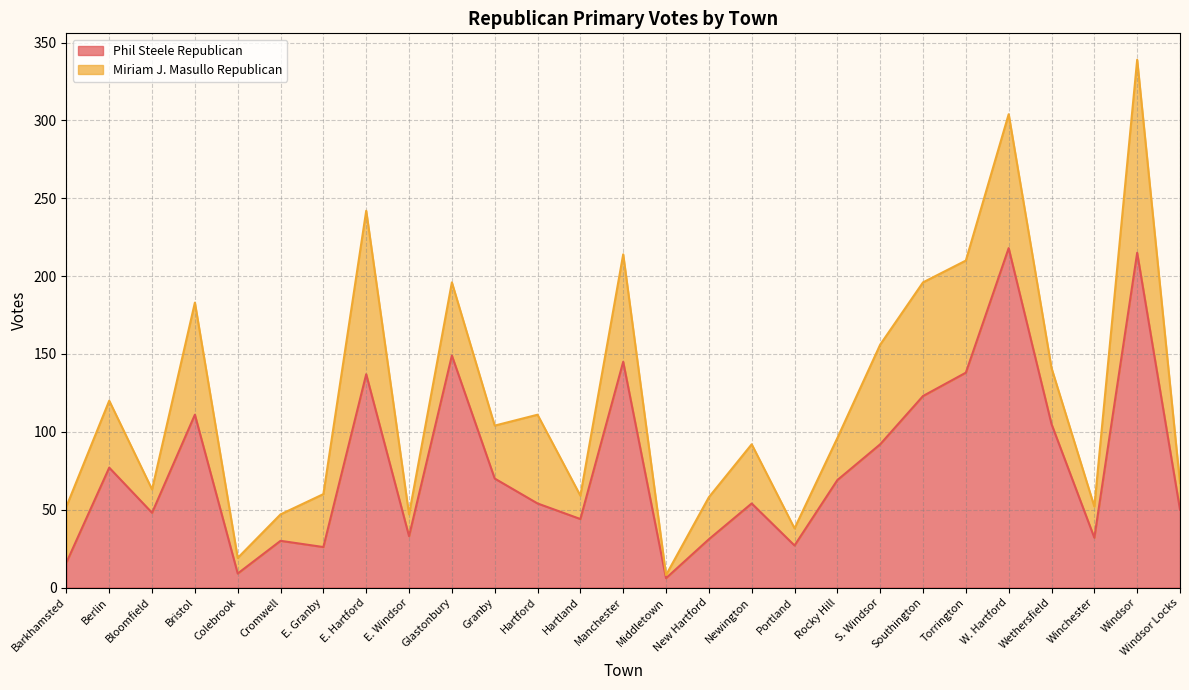

At which category does the data reach its first local valley?

Bloomfield